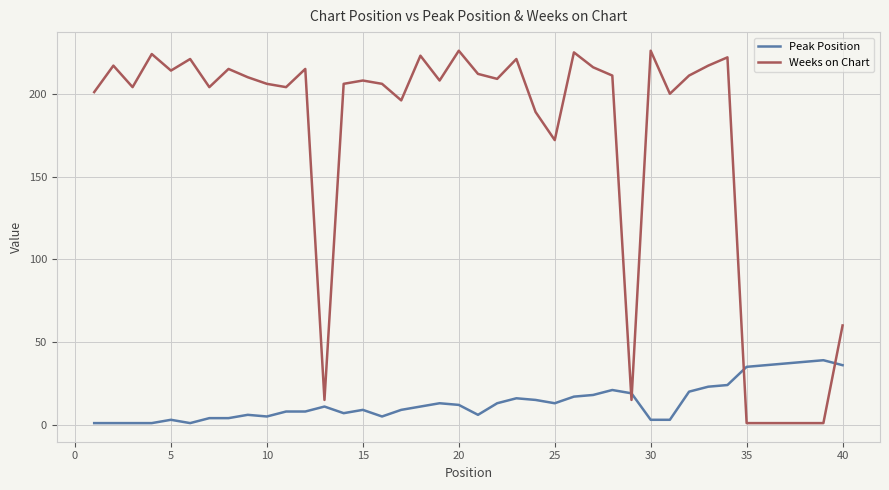

What is the difference between the maximum and minimum values in the Peak Position series?

38